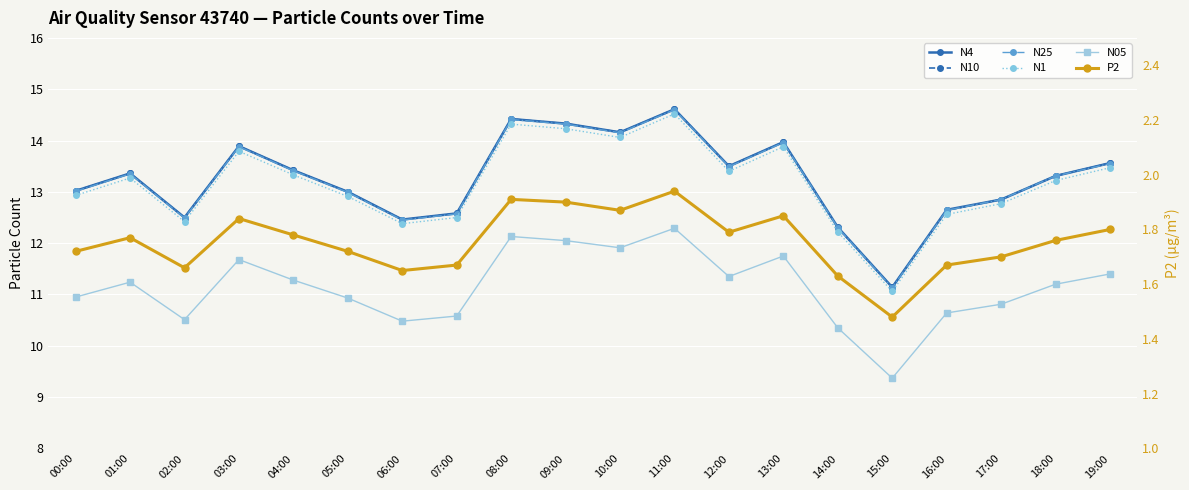

True or false: N25 and N10 intersect in this chart.

False